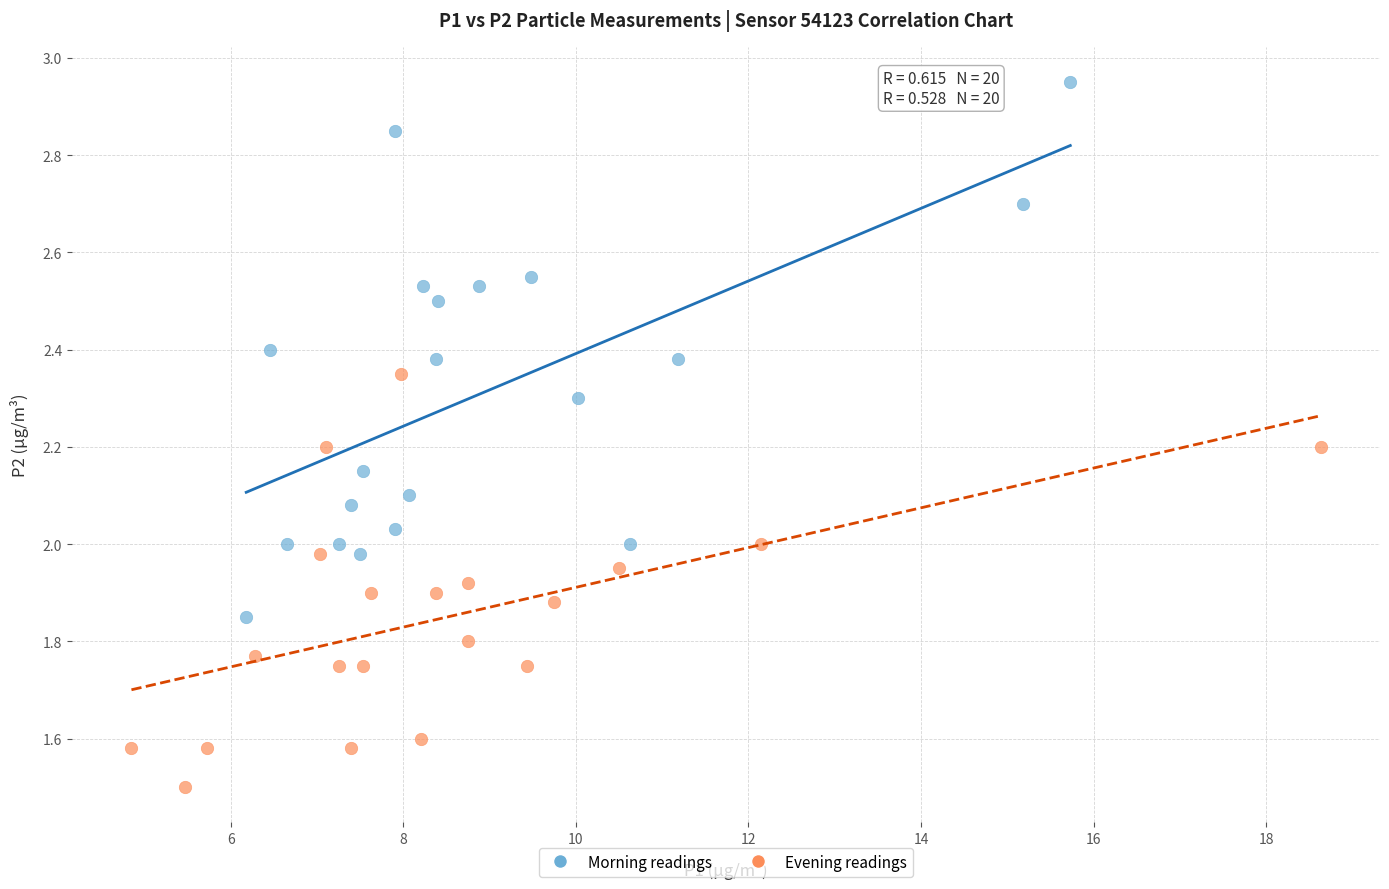

Which series contains the highest Y value?

Morning readings